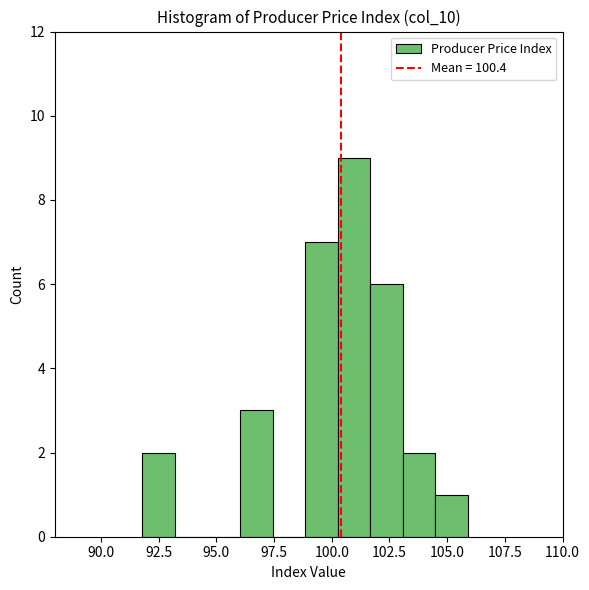

Read against the x-axis, roughly where is the centre of the tallest bar?

101.0